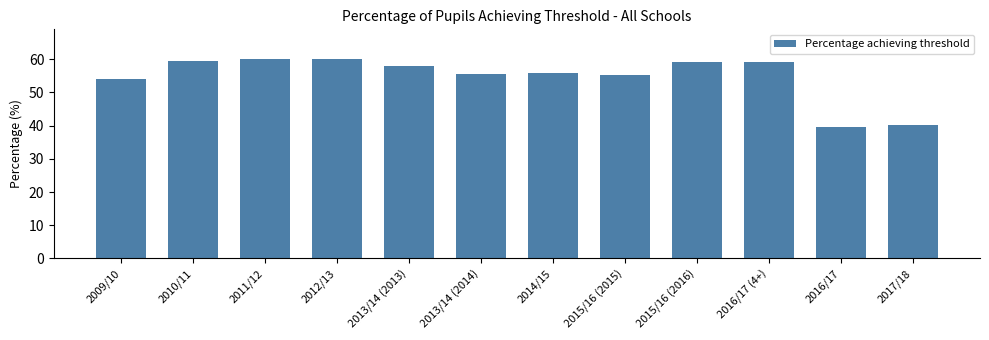

The chart shows a value of 84.3 at 2015/16 (2016). True or false?

False